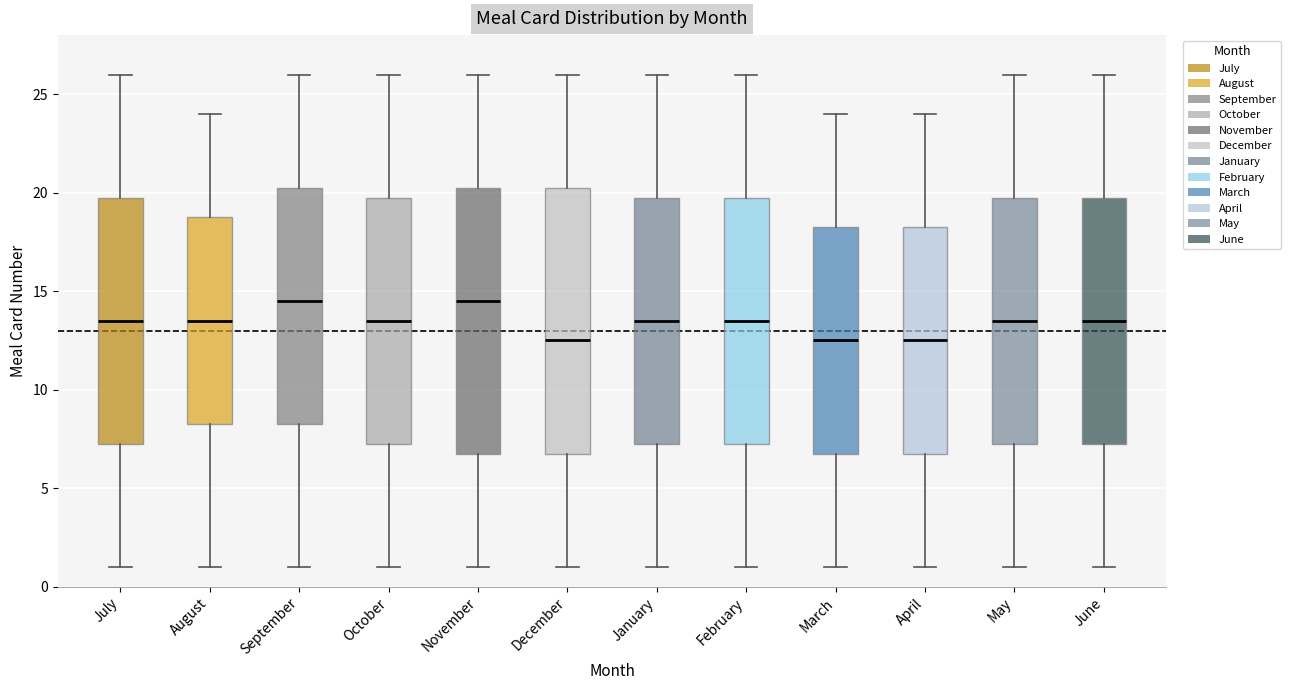

Reading left to right, transcribe this box plot: for each box, give where its median line is, the range the box spans, and where its two whiskers end, as read against the y-axis. The values are not printed on the chart, so give them approximately, as read against the axis.

July: median 13.5, box 7.5 to 20.0, whiskers 1.0 to 26.0
August: median 13.5, box 8.5 to 19.0, whiskers 1.0 to 24.0
September: median 14.5, box 8.5 to 20.5, whiskers 1.0 to 26.0
October: median 13.5, box 7.5 to 20.0, whiskers 1.0 to 26.0
November: median 14.5, box 7.0 to 20.5, whiskers 1.0 to 26.0
December: median 12.5, box 7.0 to 20.5, whiskers 1.0 to 26.0
January: median 13.5, box 7.5 to 20.0, whiskers 1.0 to 26.0
February: median 13.5, box 7.5 to 20.0, whiskers 1.0 to 26.0
March: median 12.5, box 7.0 to 18.5, whiskers 1.0 to 24.0
April: median 12.5, box 7.0 to 18.5, whiskers 1.0 to 24.0
May: median 13.5, box 7.5 to 20.0, whiskers 1.0 to 26.0
June: median 13.5, box 7.5 to 20.0, whiskers 1.0 to 26.0